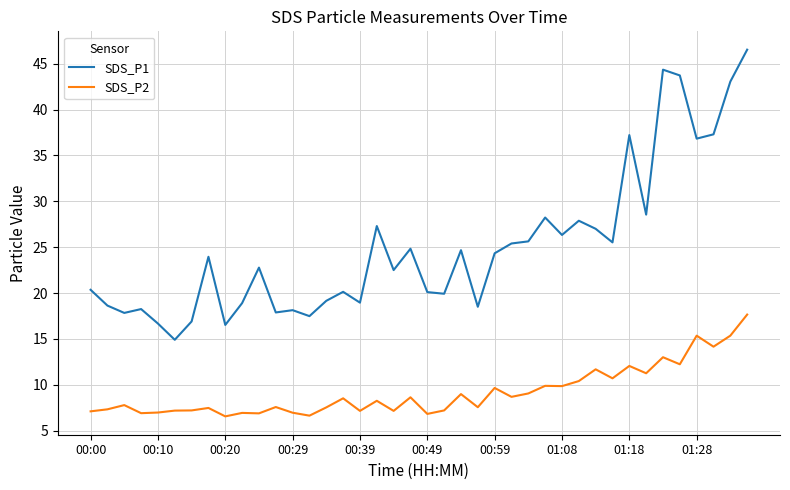

Rank the series by their average value, from lowest to highest.

SDS_P2, SDS_P1